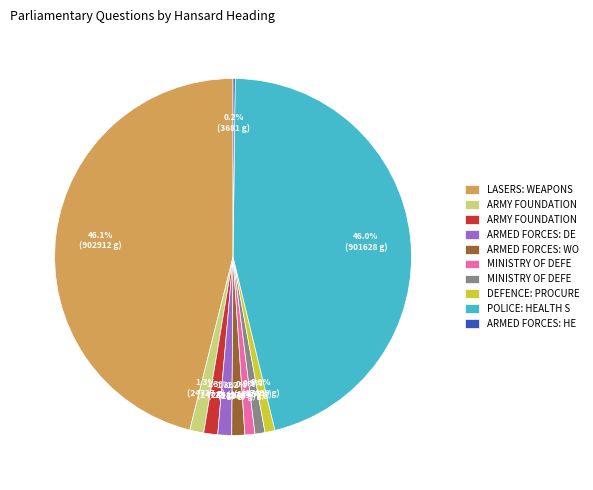

Is there a majority slice in this chart?

No